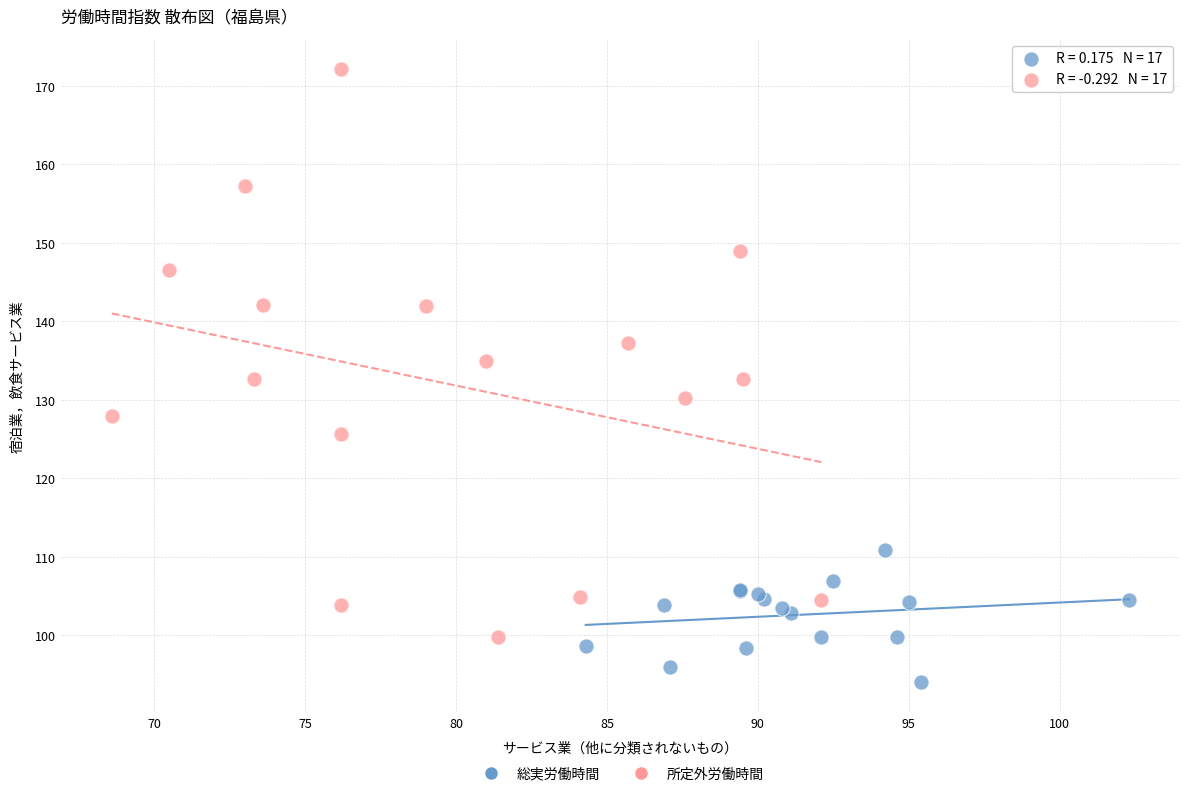

Which series has the widest spread of Y values?

所定外労働時間